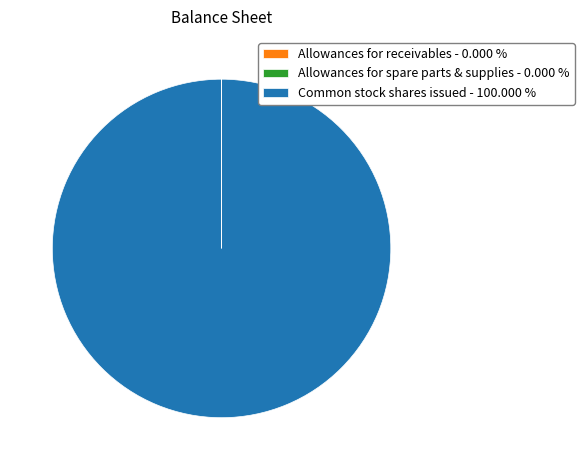

Is there any slice that represents more than half of the pie?

Yes